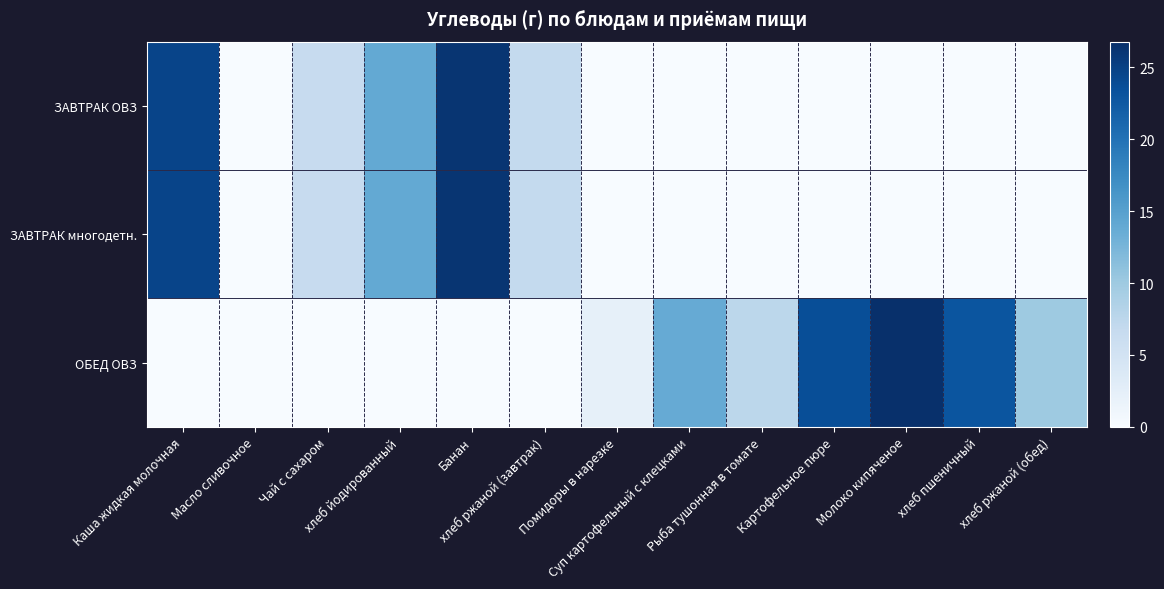

Which category has the highest value across all series?

Молоко кипяченое